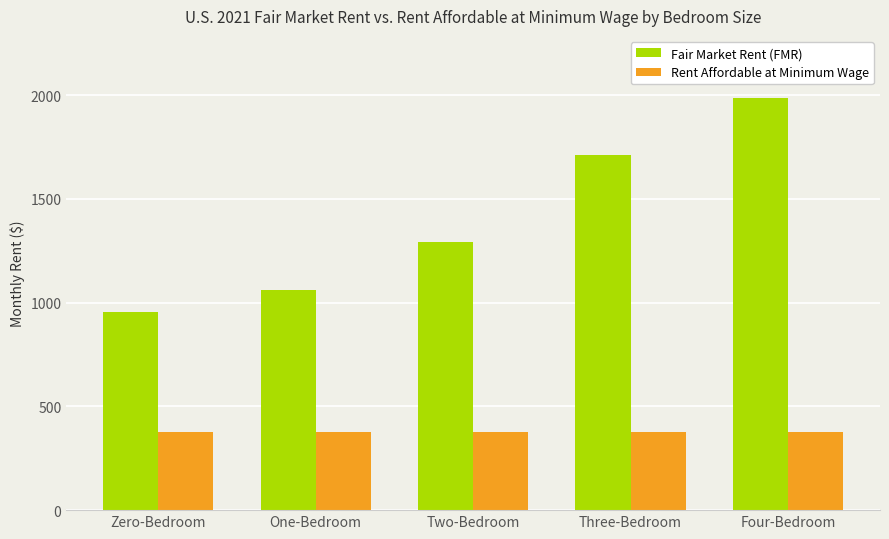

What is the label of the 5th bar from the right?

Zero-Bedroom